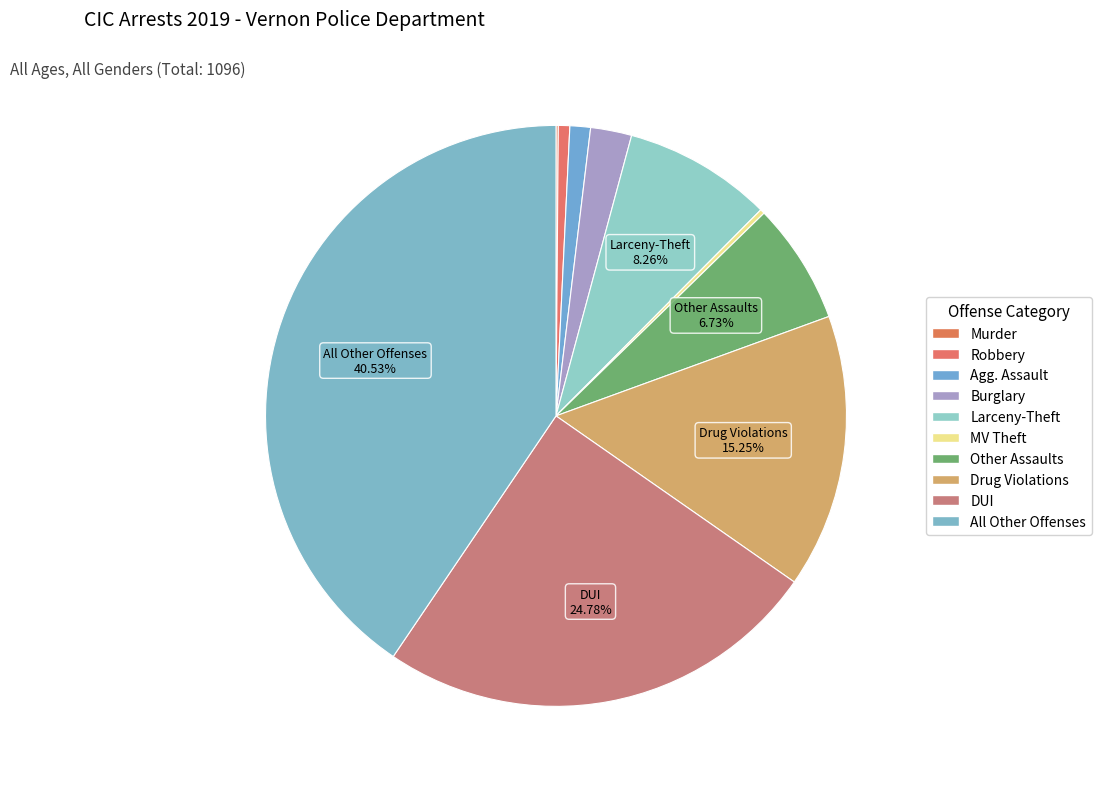

Is it true that Other Assaults is 7% of the pie?

True